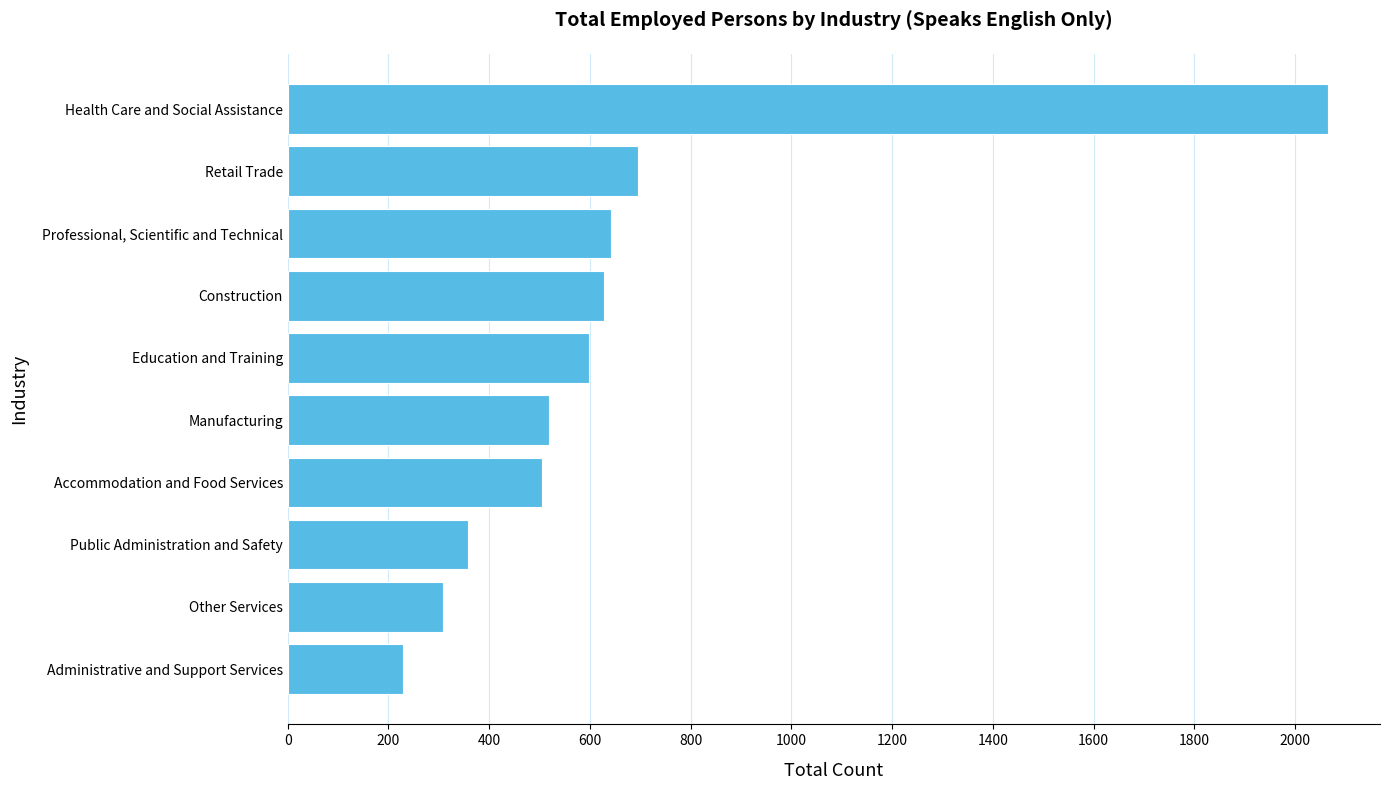

True or false: the data shows 301 at Professional, Scientific and Technical.

False